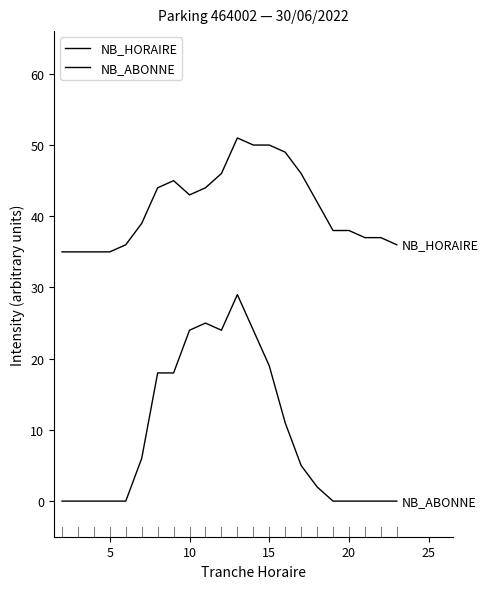

Does the chart display data point markers on the line(s)?

No